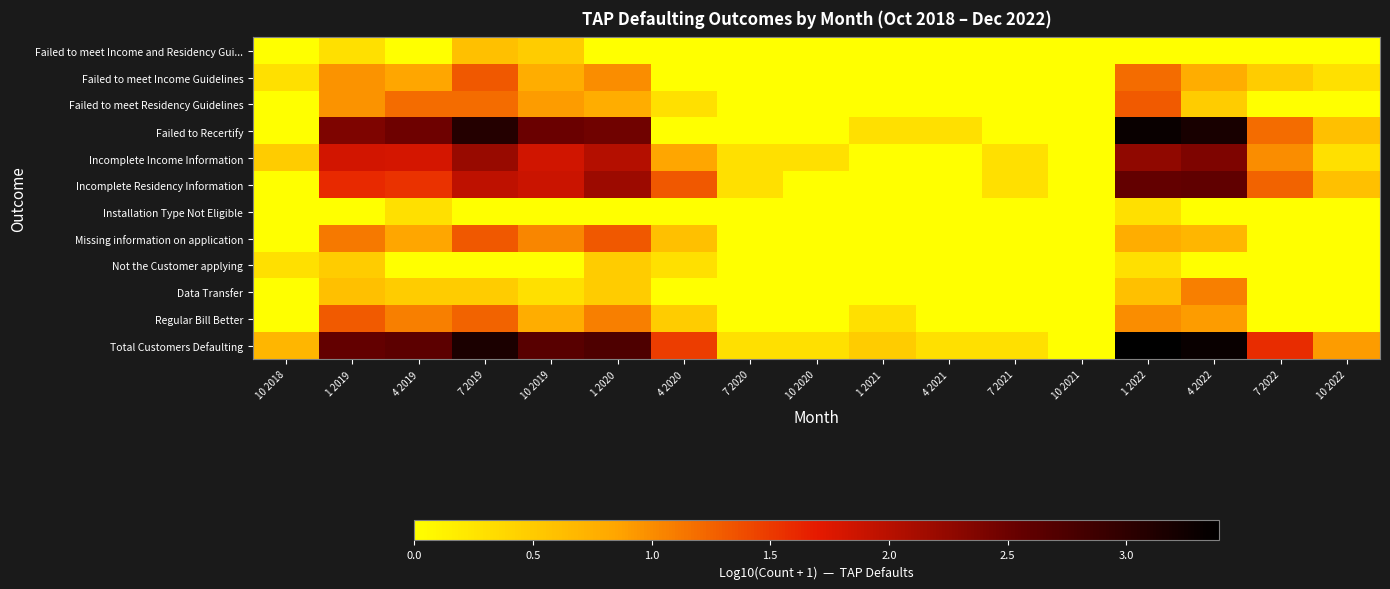

Rank the series at 10 2019 from lowest to highest value.

Installation Type Not Eligible, Not the Customer applying, Data Transfer, Failed to meet Income and Residency Gui..., Failed to meet Income Guidelines, Regular Bill Better, Failed to meet Residency Guidelines, Missing information on application, Incomplete Income Information, Incomplete Residency Information, Failed to Recertify, Total Customers Defaulting